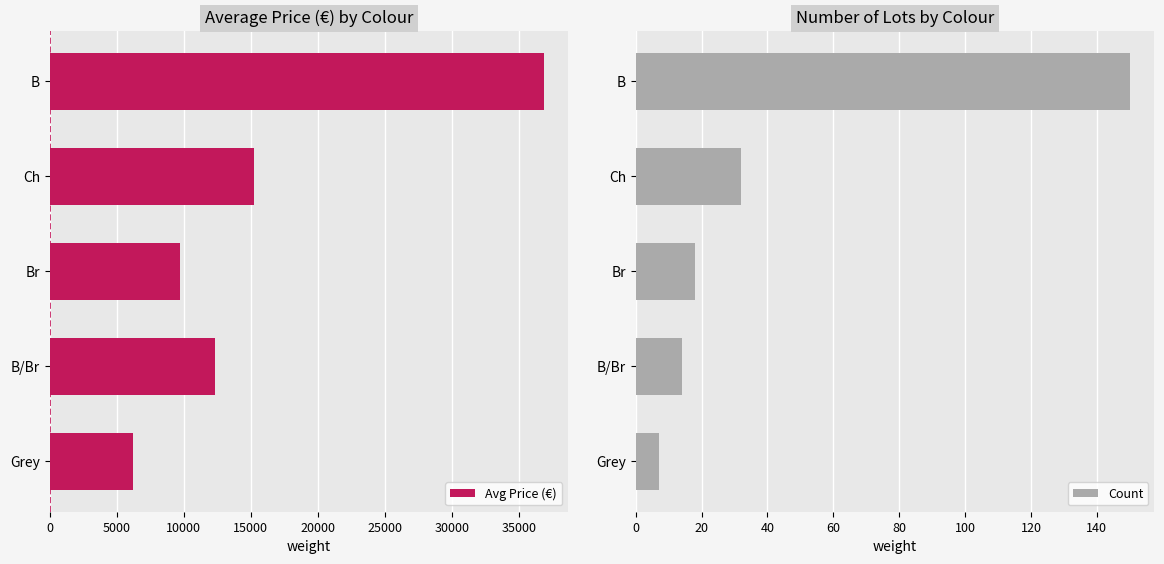

The Avg Price (€) series shows 6250 at Grey. True or false?

True